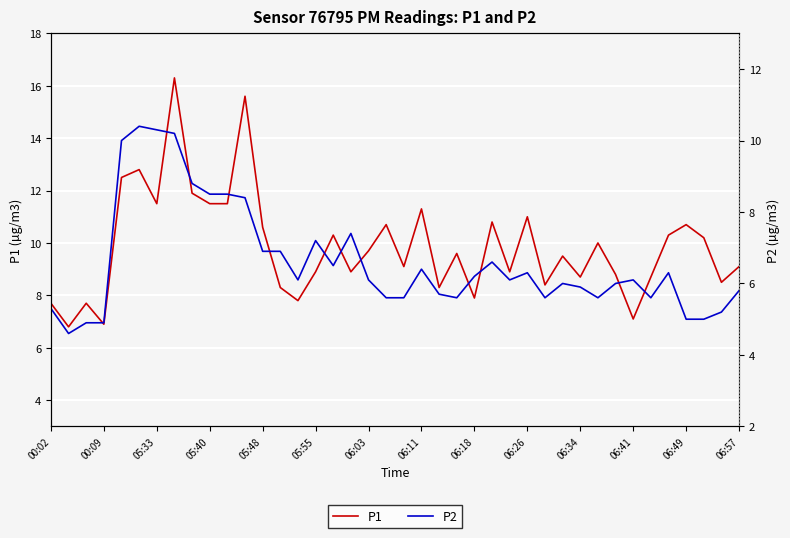

Is it true that P1 equals 8.9 at 05:55?

True